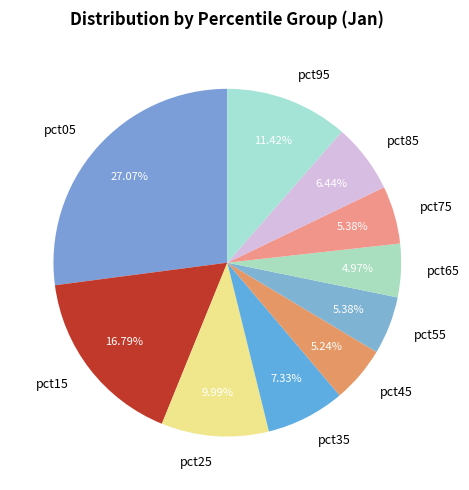

To the nearest percent, what is the combined percentage of pct95 and pct75?

17%